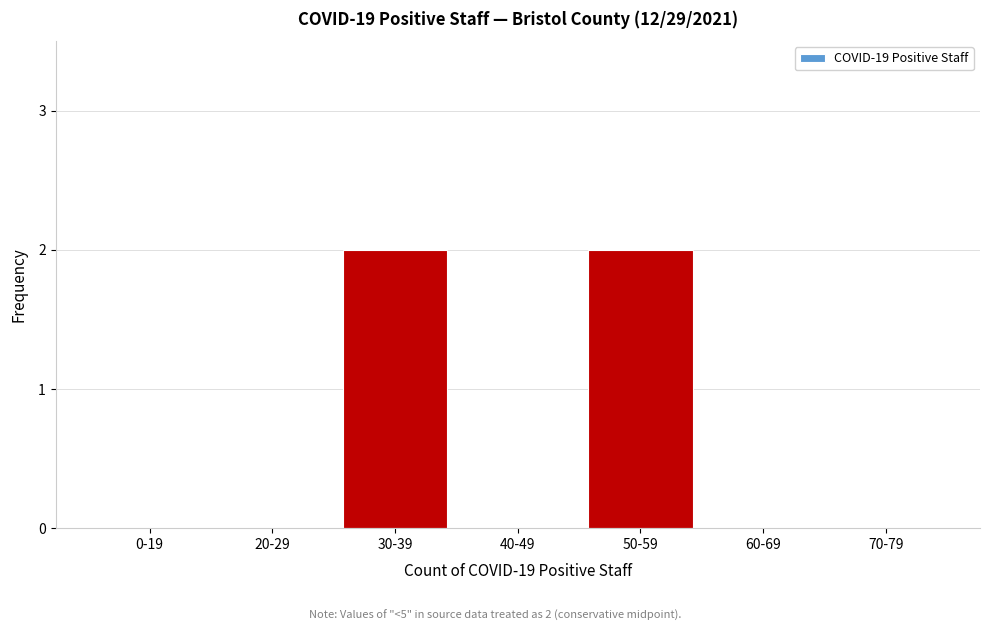

Reading right to left, what are all the values shown in this chart?

70-79=0	60-69=0	50-59=2	40-49=0	30-39=2	20-29=0	0-19=0